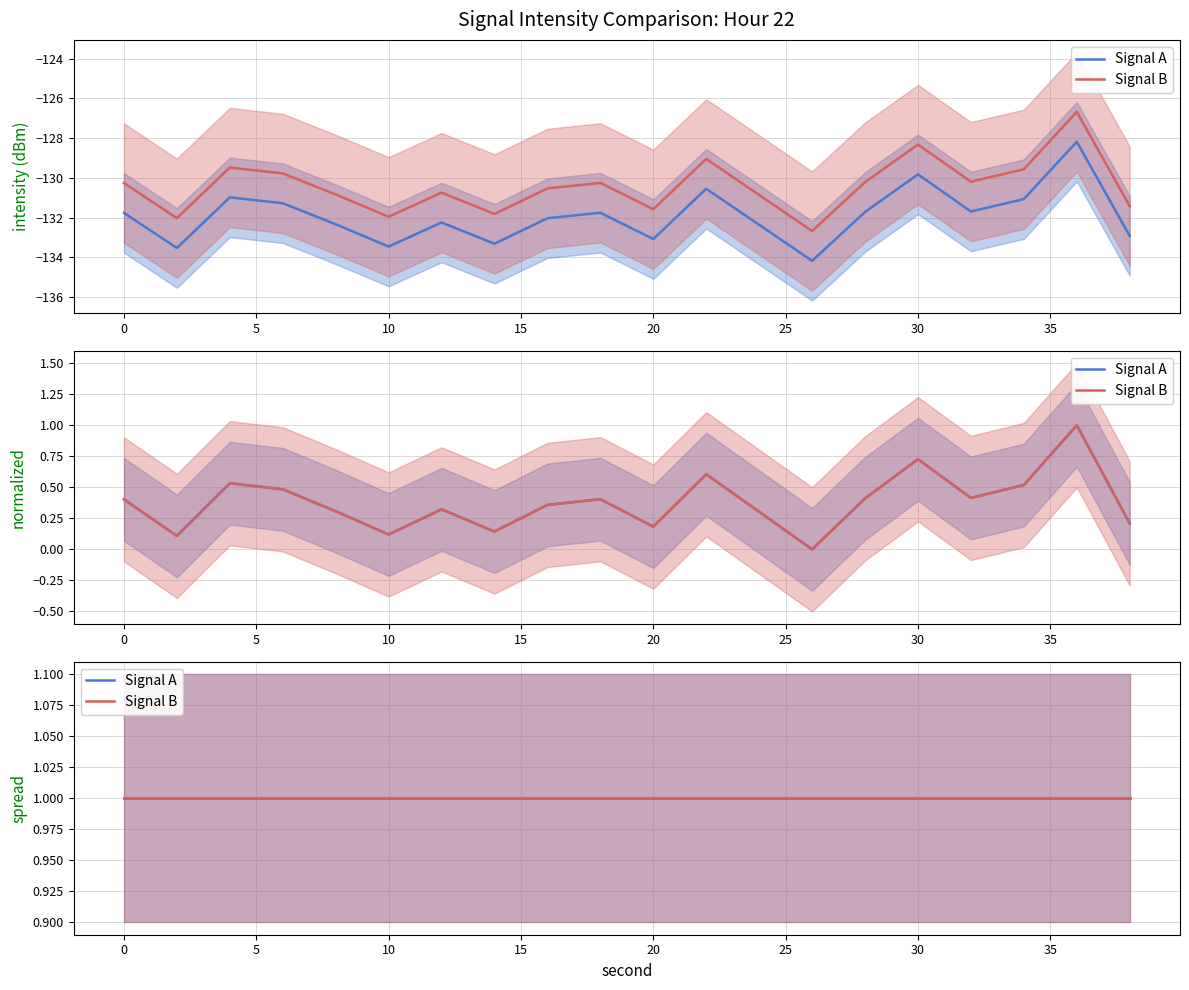

At which category does Lower Bound reach its first local valley?

2